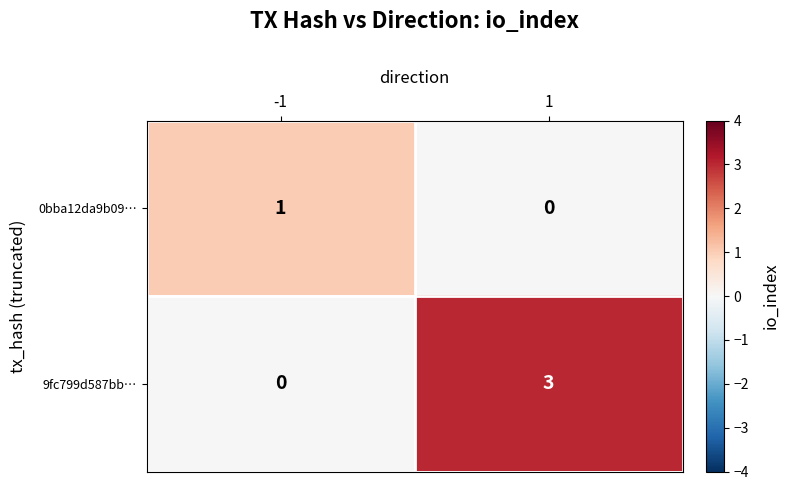

How many series are shown in this chart?

2